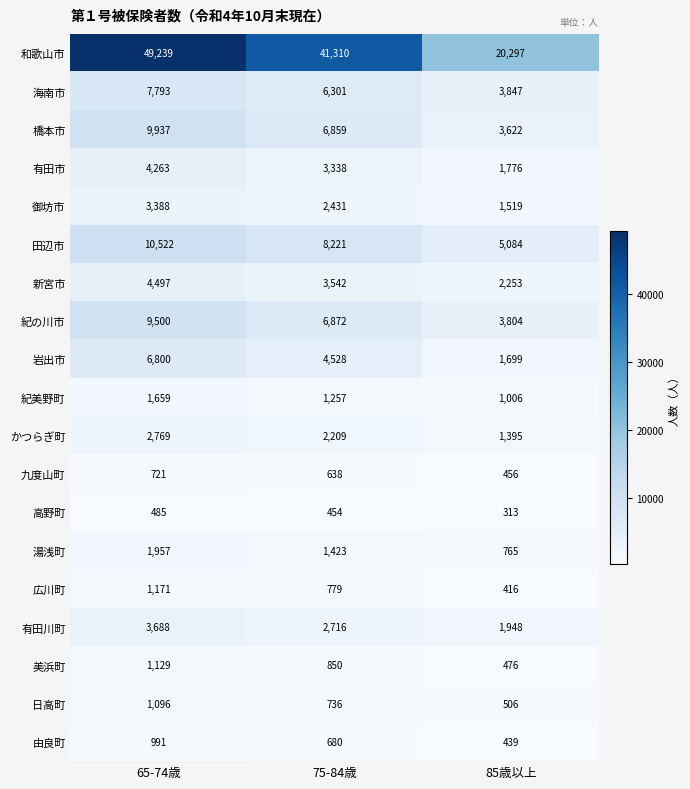

What is the difference between the maximum and minimum values in the 広川町 series?

755